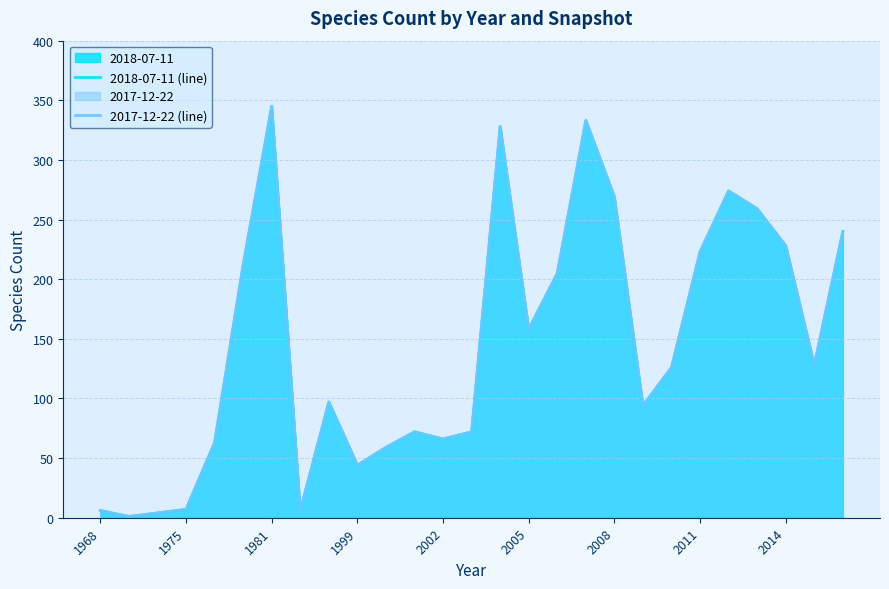

Which series changed the most between 2002 and 2008?

2018-07-11 (line)